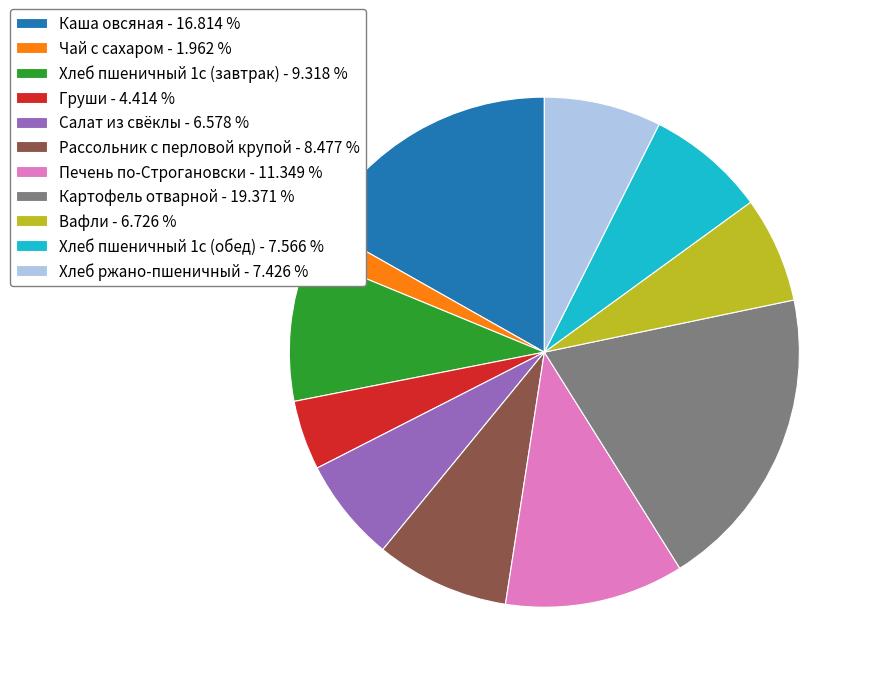

Combined, do Чай с сахаром - 1.962 % and Печень по-Строгановски - 11.349 % account for over 50%?

No